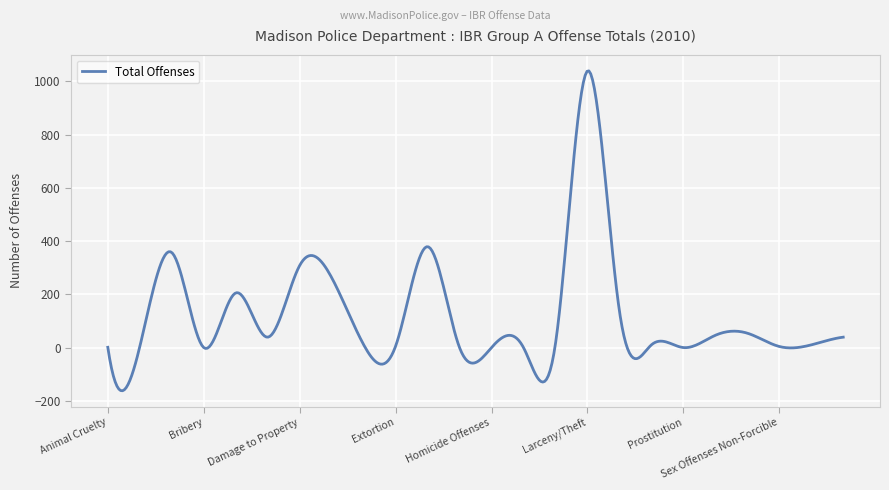

What is the difference between the maximum and minimum values?

1201.4